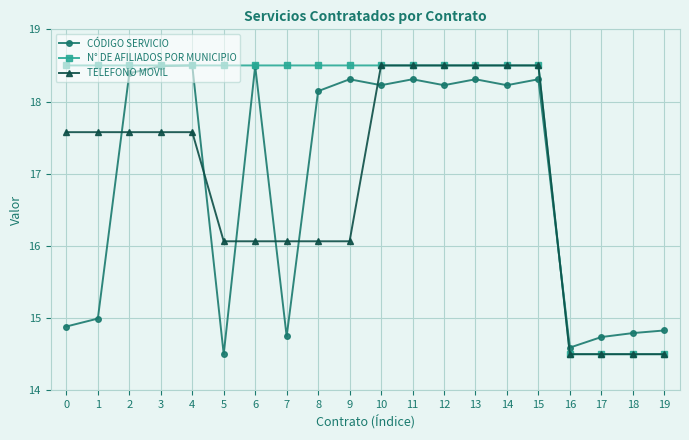

Is it true that TELEFONO MOVIL equals 18.5 at 10?

True